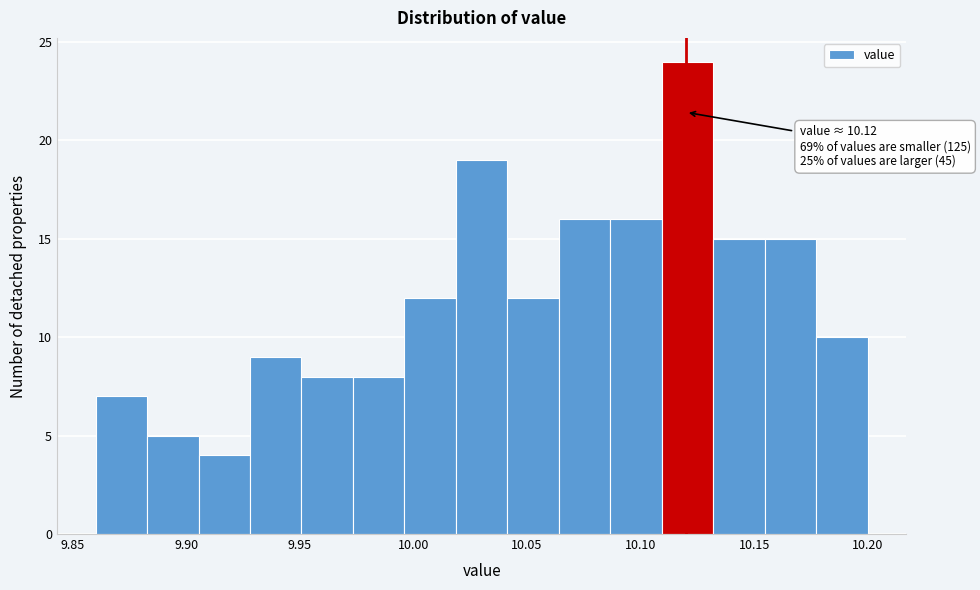

Over which range of the x-axis is the bar tallest?

10.110 to 10.130